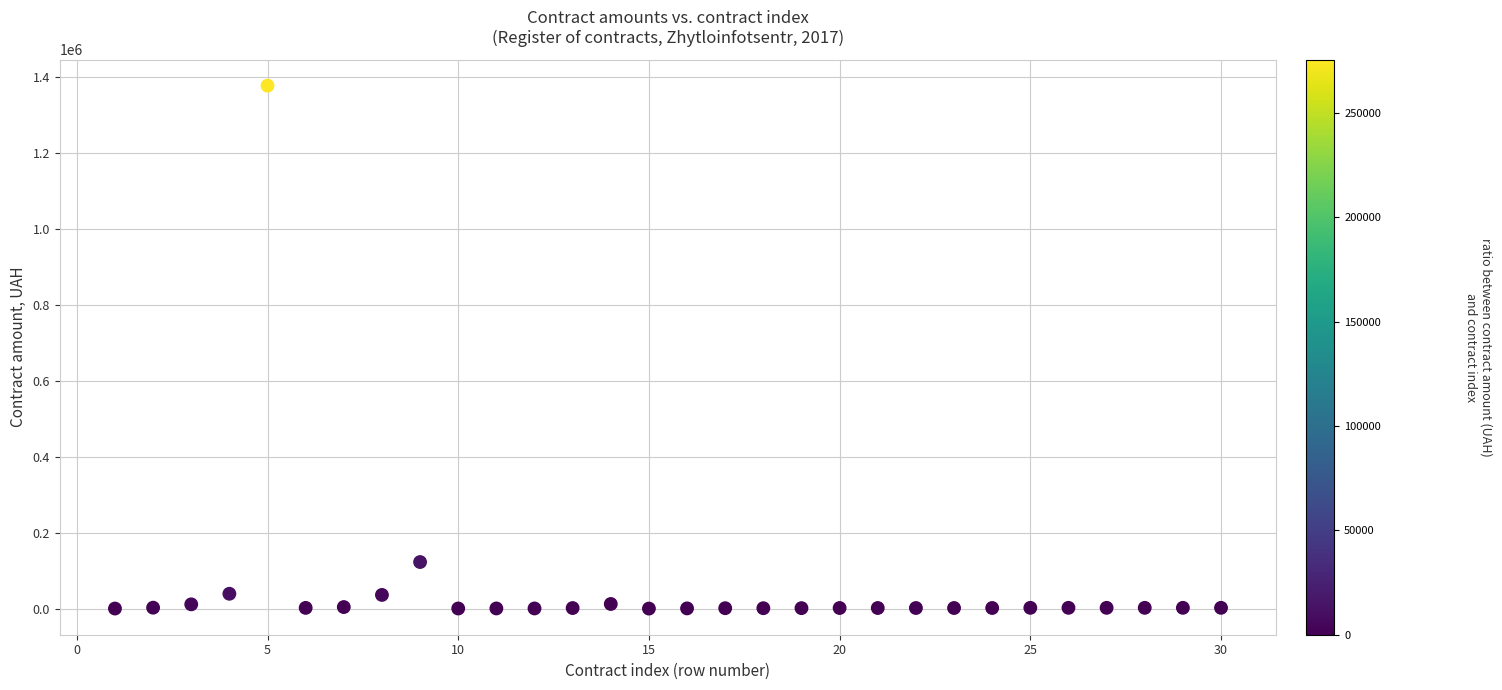

What Y value in the scatter plot is closest to 688953?

122654.5